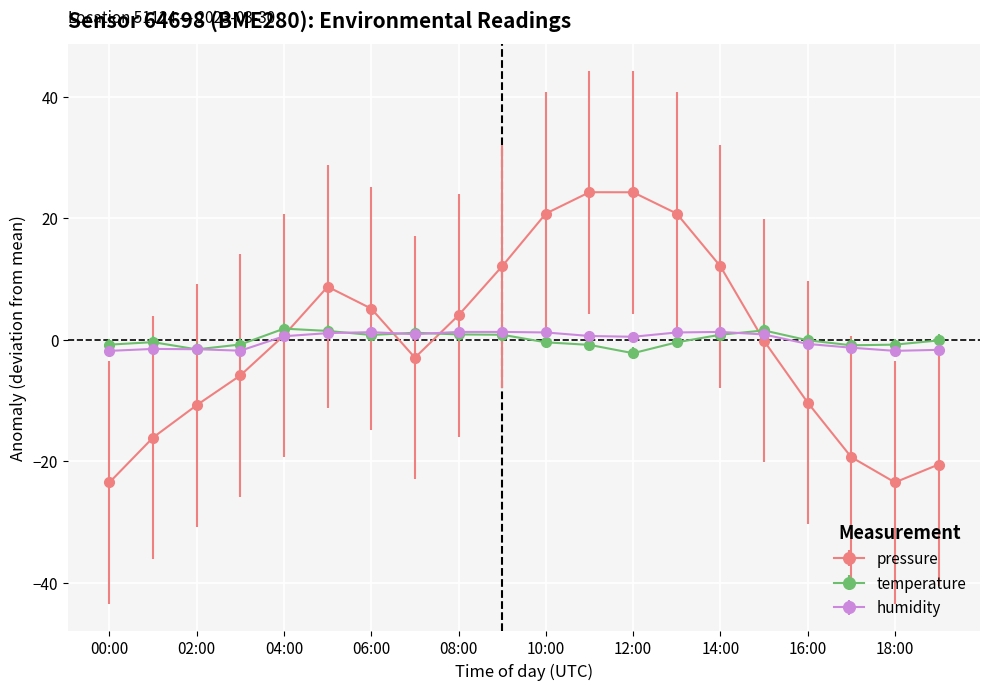

What is the maximum value for temperature?

1.8